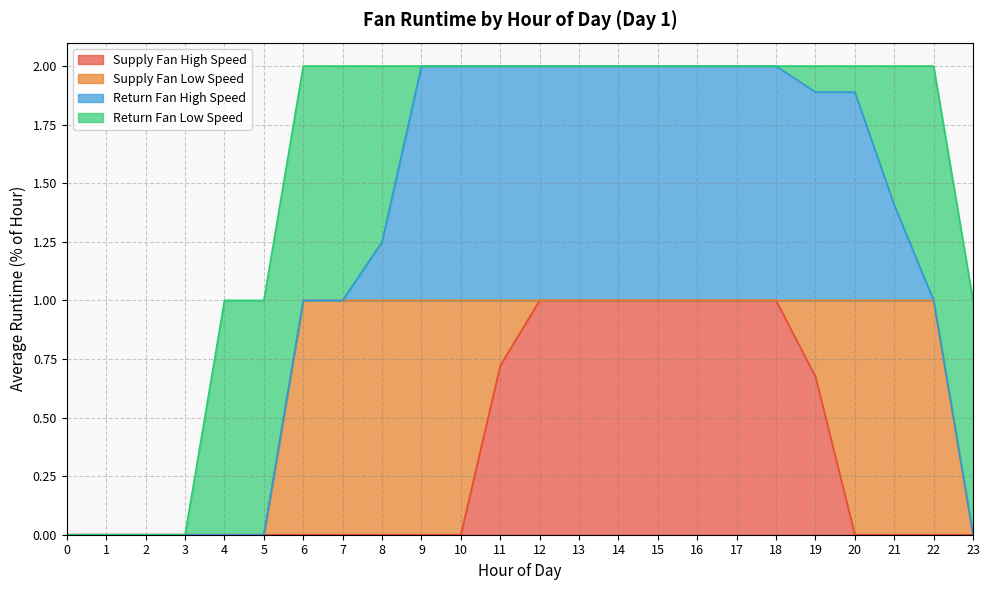

What is the average value of the Supply Fan High Speed series?

0.3